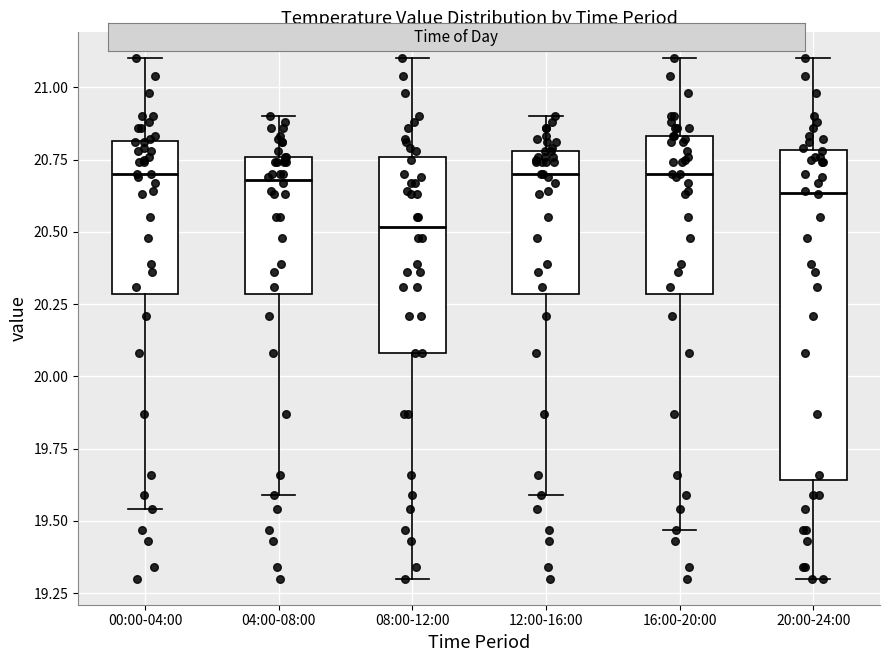

Where is the upper edge of the box for 16:00-20:00 on the y-axis? The values are not printed on the chart, so give them approximately, as read against the axis.

20.85